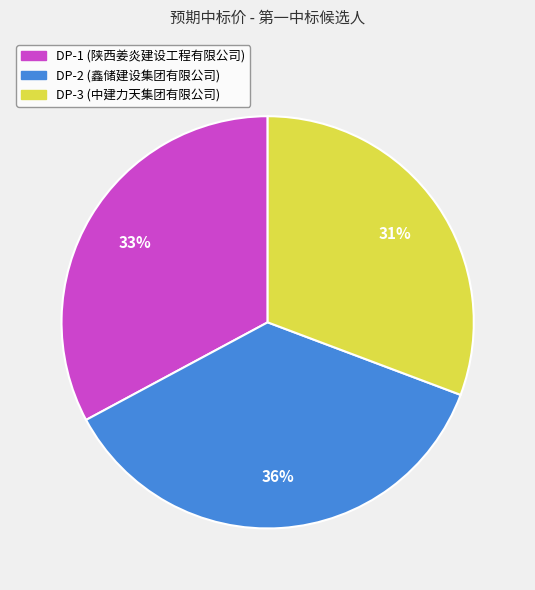

Which slice is the smallest?

DP-3 (中建力天集团有限公司)